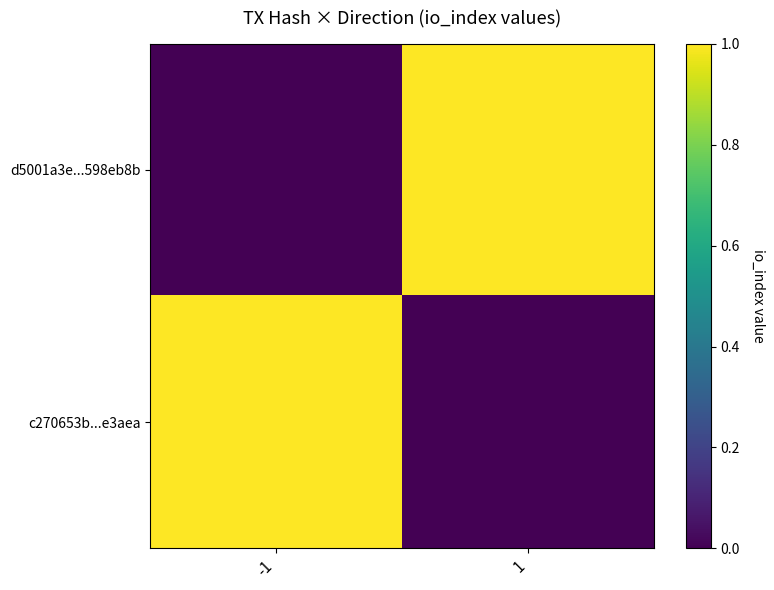

Which has a higher value, -1 or 1?

1